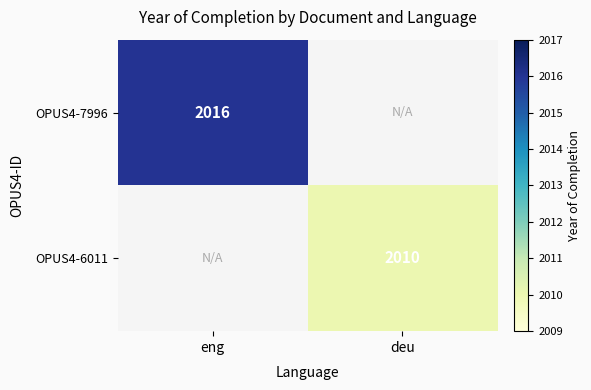

At how many categories does at least one series exceed 221?

2